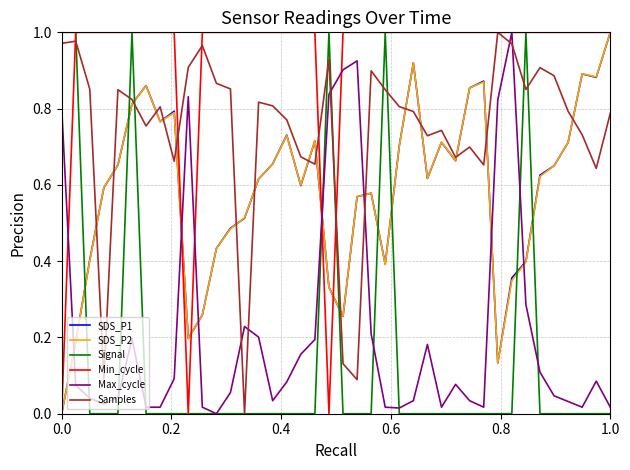

Which series has the largest total across all categories?

Min_cycle